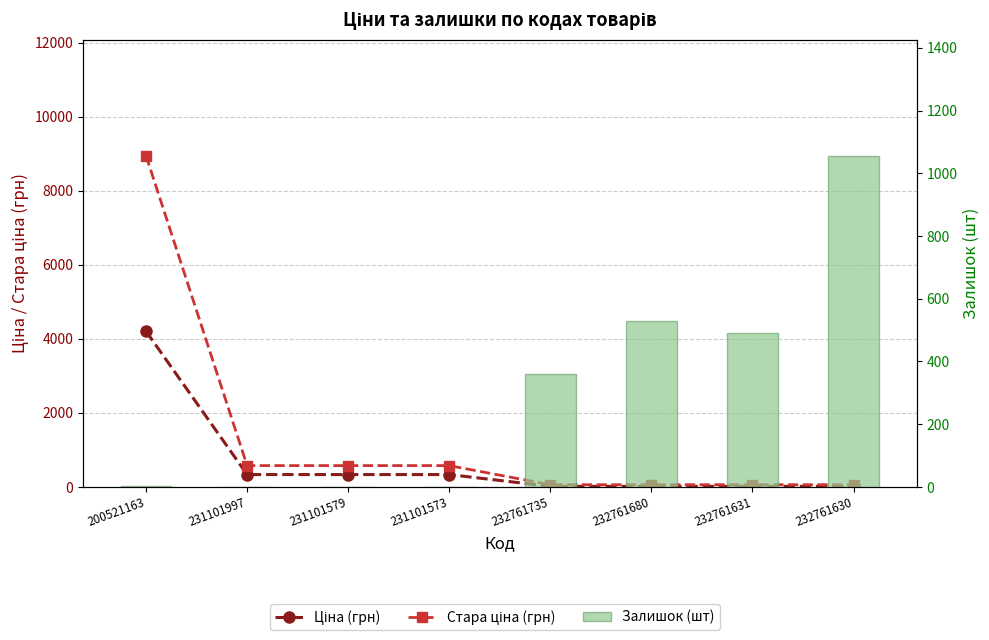

At how many categories does at least one series exceed 5644?

1